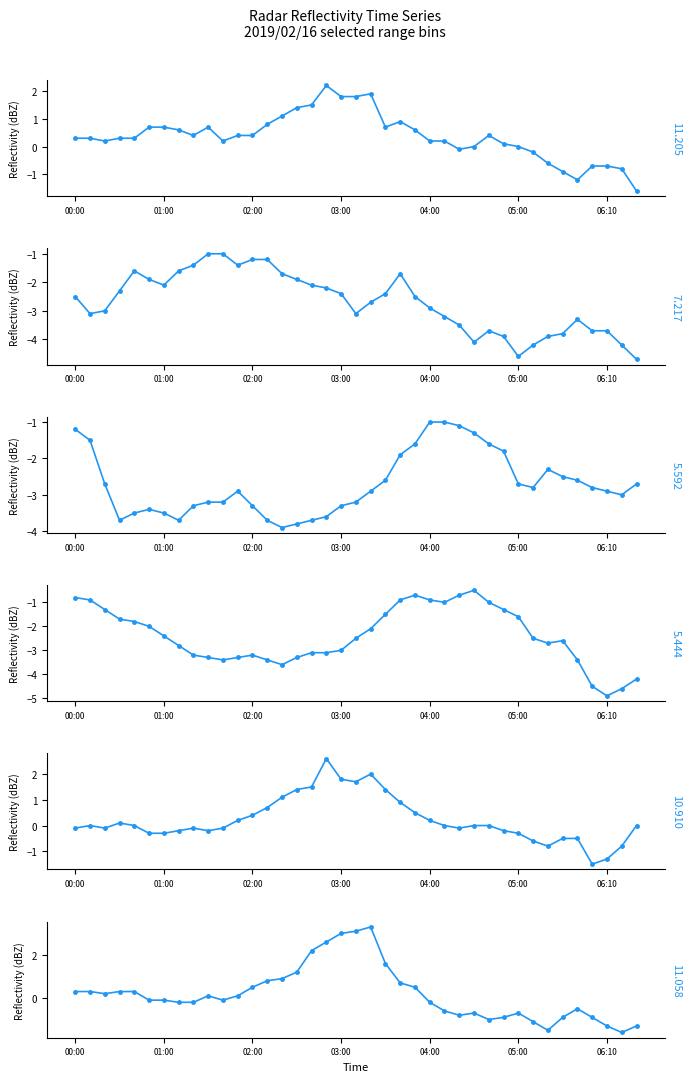

Reading right to left, what are all the values shown in this chart?

11.205: -1.6	-0.8	-0.7	-0.7	-1.2	-0.9	-0.6	-0.2	0.0	0.1	0.4	0.0	-0.1	0.2	0.2	0.6	0.9	0.7	1.9	1.8	1.8	2.2	1.5	1.4	1.1	0.8	0.4	0.4	0.2	0.7	0.4	0.6	0.7	0.7	0.3	0.3	0.2	0.3	0.3
7.217: -4.7	-4.2	-3.7	-3.7	-3.3	-3.8	-3.9	-4.2	-4.6	-3.9	-3.7	-4.1	-3.5	-3.2	-2.9	-2.5	-1.7	-2.4	-2.7	-3.1	-2.4	-2.2	-2.1	-1.9	-1.7	-1.2	-1.2	-1.4	-1.0	-1.0	-1.4	-1.6	-2.1	-1.9	-1.6	-2.3	-3.0	-3.1	-2.5
5.592: -2.7	-3.0	-2.9	-2.8	-2.6	-2.5	-2.3	-2.8	-2.7	-1.8	-1.6	-1.3	-1.1	-1.0	-1.0	-1.6	-1.9	-2.6	-2.9	-3.2	-3.3	-3.6	-3.7	-3.8	-3.9	-3.7	-3.3	-2.9	-3.2	-3.2	-3.3	-3.7	-3.5	-3.4	-3.5	-3.7	-2.7	-1.5	-1.2
5.444: -4.2	-4.6	-4.9	-4.5	-3.4	-2.6	-2.7	-2.5	-1.6	-1.3	-1.0	-0.5	-0.7	-1.0	-0.9	-0.7	-0.9	-1.5	-2.1	-2.5	-3.0	-3.1	-3.1	-3.3	-3.6	-3.4	-3.2	-3.3	-3.4	-3.3	-3.2	-2.8	-2.4	-2.0	-1.8	-1.7	-1.3	-0.9	-0.8
10.910: 0.0	-0.8	-1.3	-1.5	-0.5	-0.5	-0.8	-0.6	-0.3	-0.2	0.0	0.0	-0.1	-0.0	0.2	0.5	0.9	1.4	2.0	1.7	1.8	2.6	1.5	1.4	1.1	0.7	0.4	0.2	-0.1	-0.2	-0.1	-0.2	-0.3	-0.3	-0.0	0.1	-0.1	-0.0	-0.1
11.058: -1.3	-1.6	-1.3	-0.9	-0.5	-0.9	-1.5	-1.1	-0.7	-0.9	-1.0	-0.7	-0.8	-0.6	-0.2	0.5	0.7	1.6	3.3	3.1	3.0	2.6	2.2	1.2	0.9	0.8	0.5	0.1	-0.1	0.1	-0.2	-0.2	-0.1	-0.1	0.3	0.3	0.2	0.3	0.3